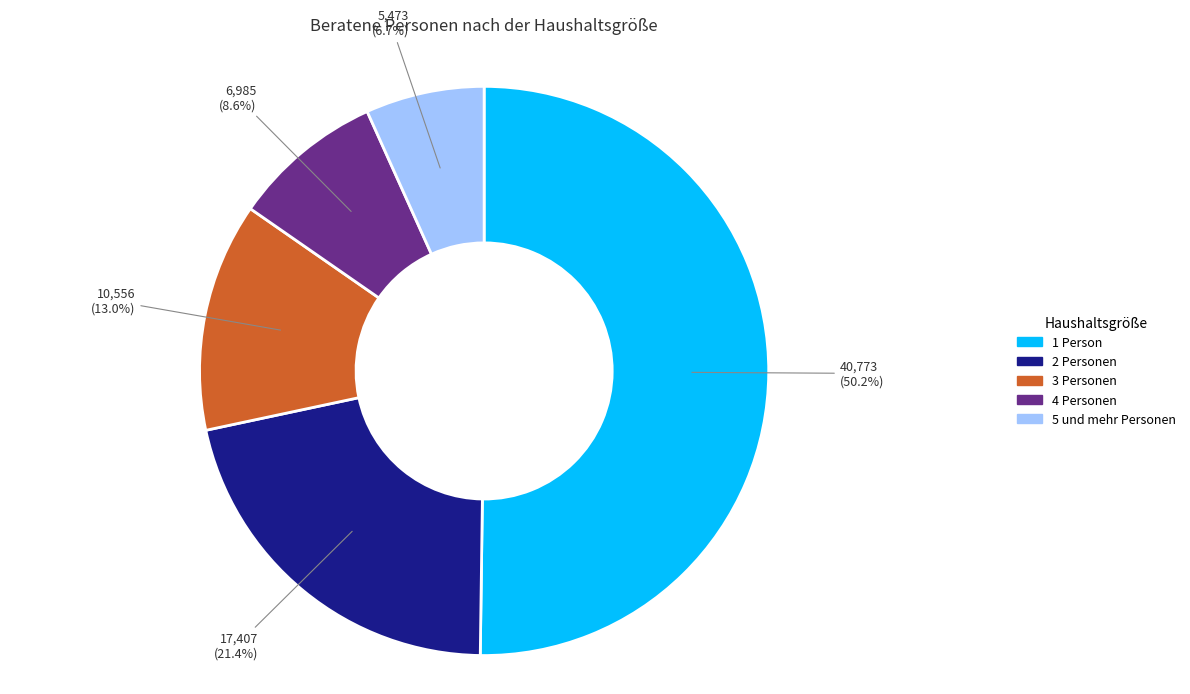

Approximately how many times larger is the value at 4 Personen compared to 3 Personen?

0.7